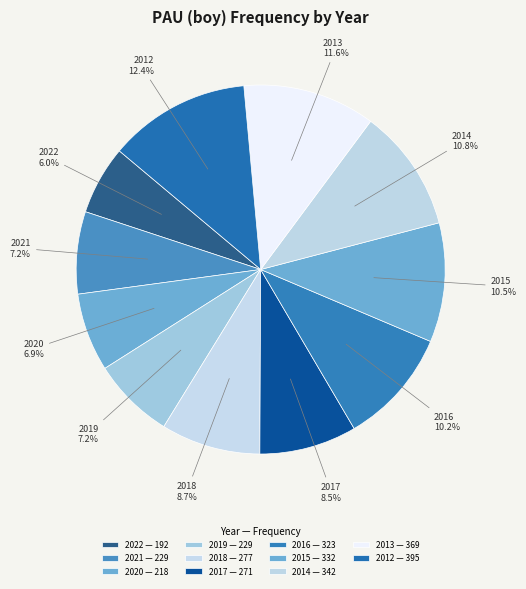

To the nearest percent, what portion does 2019 represent?

7%